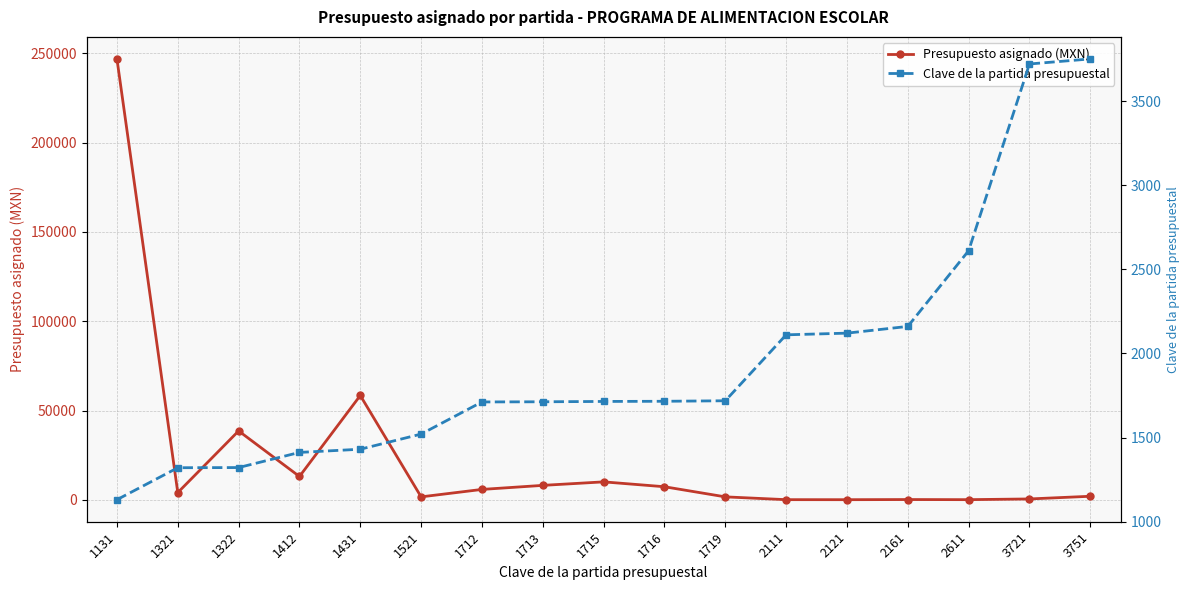

Does the chart display data point markers on the line(s)?

Yes